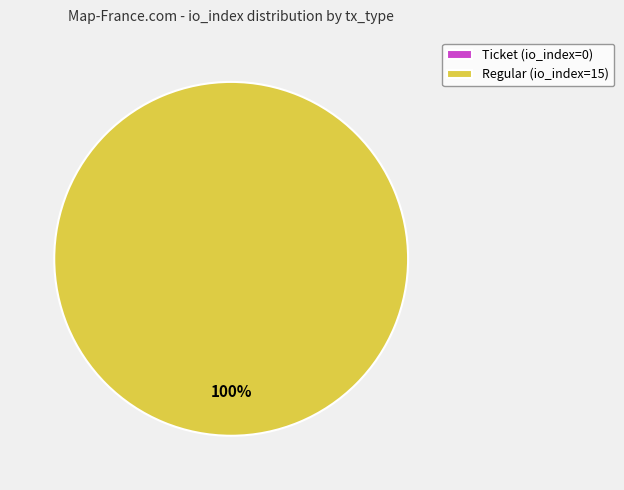

Is there any slice that represents more than half of the pie?

Yes